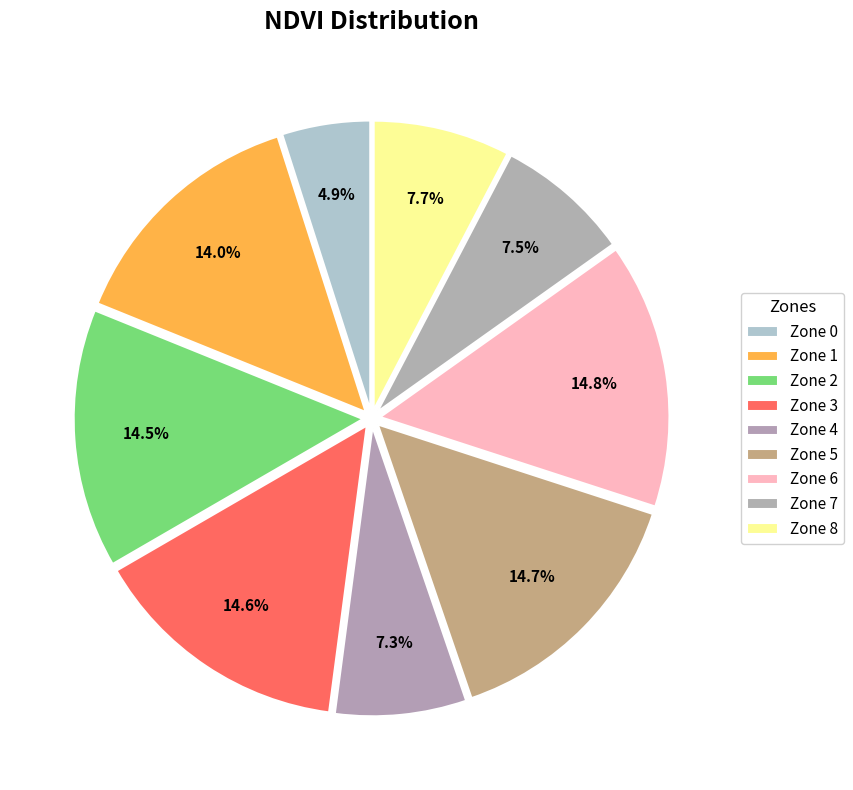

Count the number of slices in the pie.

9